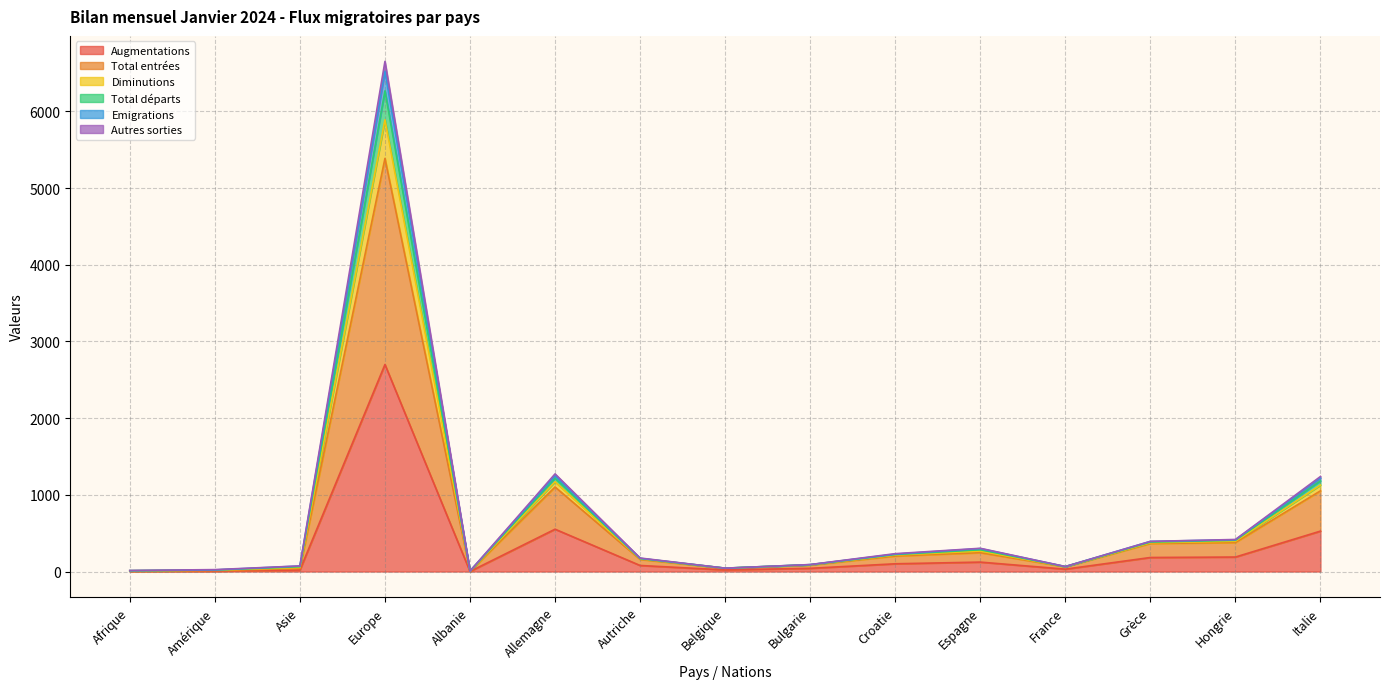

How many values in the Emigrations series exceed 170?

7